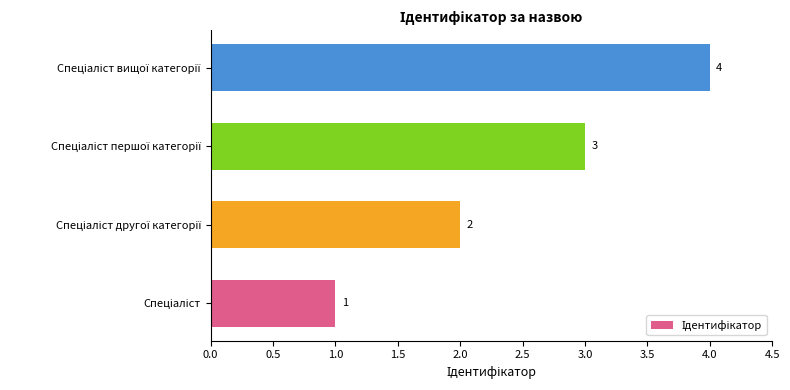

What is the smallest value displayed?

1